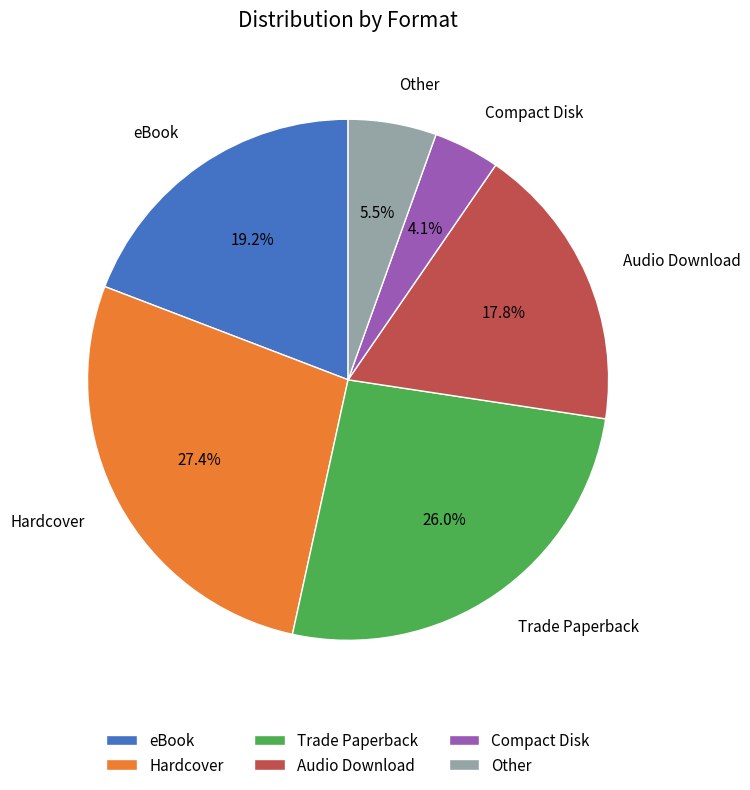

To the nearest percent, what is the difference between the eBook and Other slice percentages?

14%